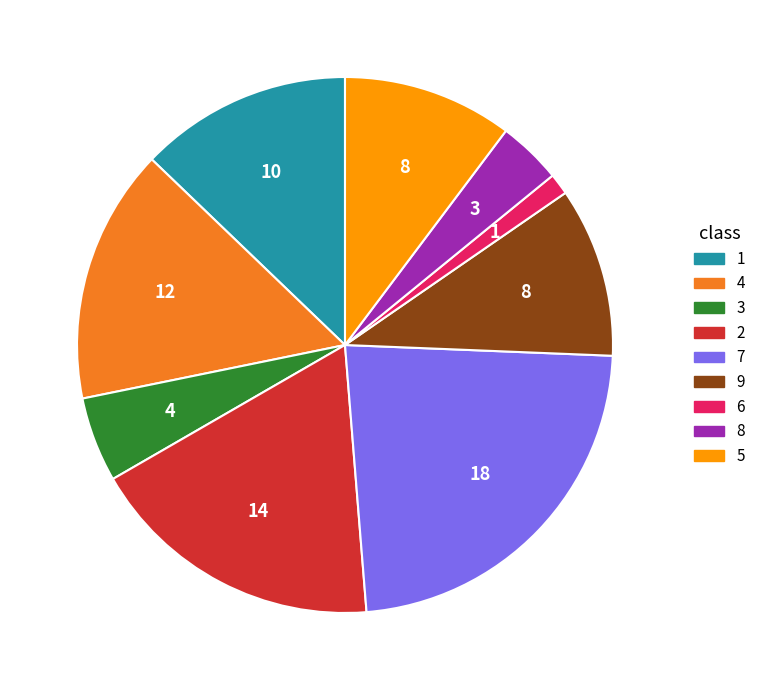

Does any single category account for the majority?

No